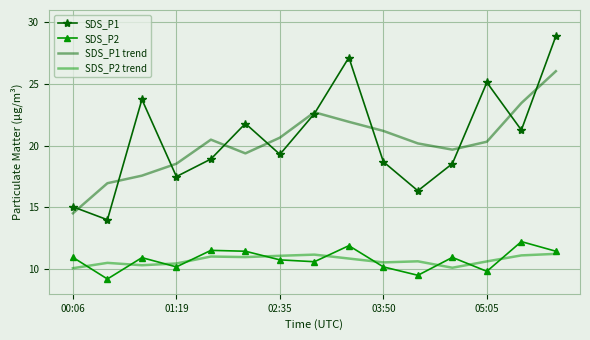

Which series has the largest range (max minus min)?

SDS_P1